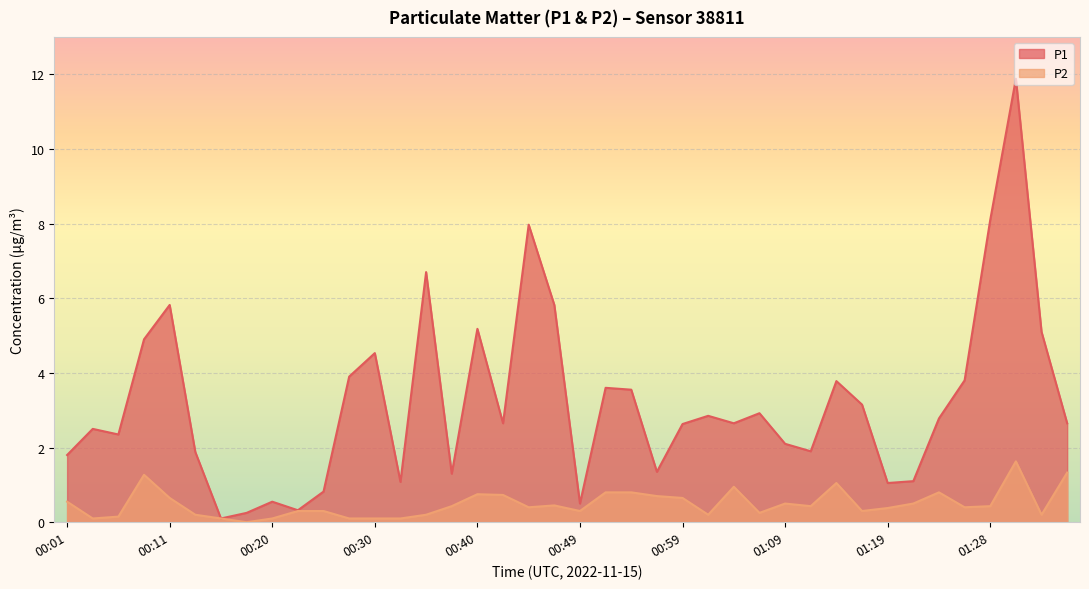

What is the sum of all P2 values?

19.6